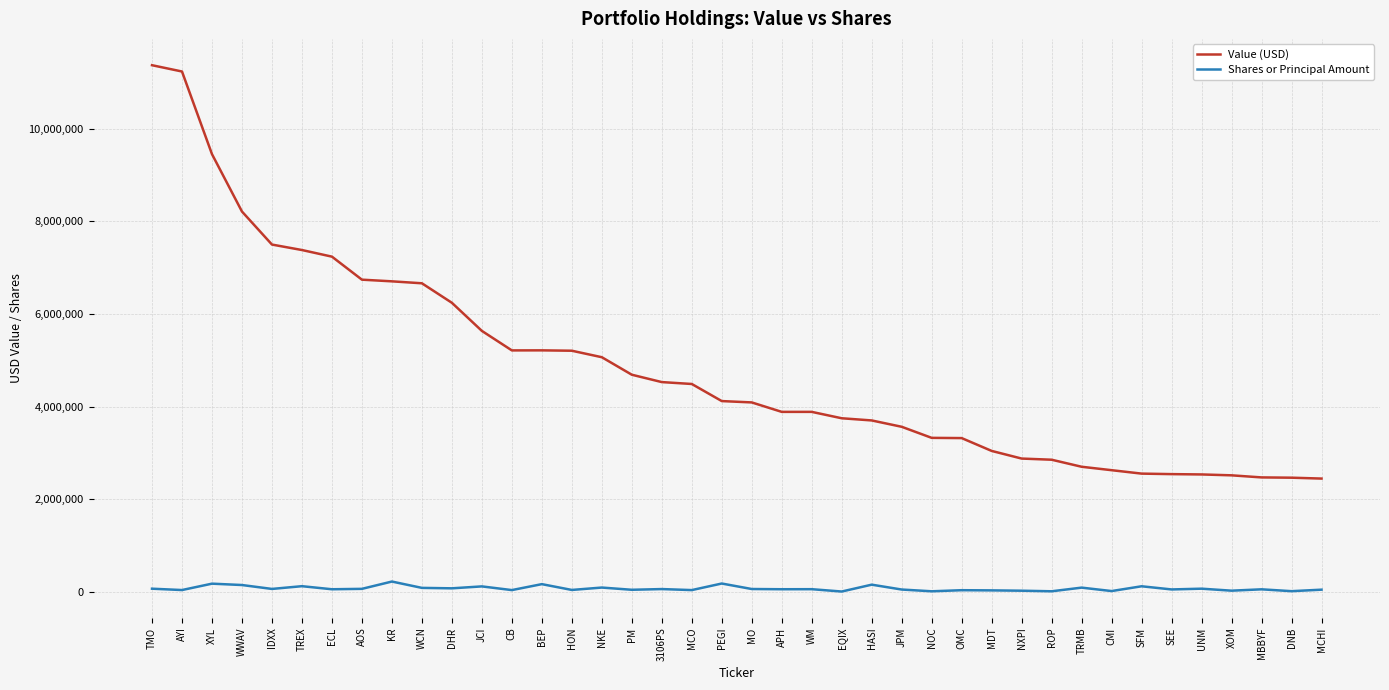

What is the spread (max minus min) of values at MBBYF?

2415879